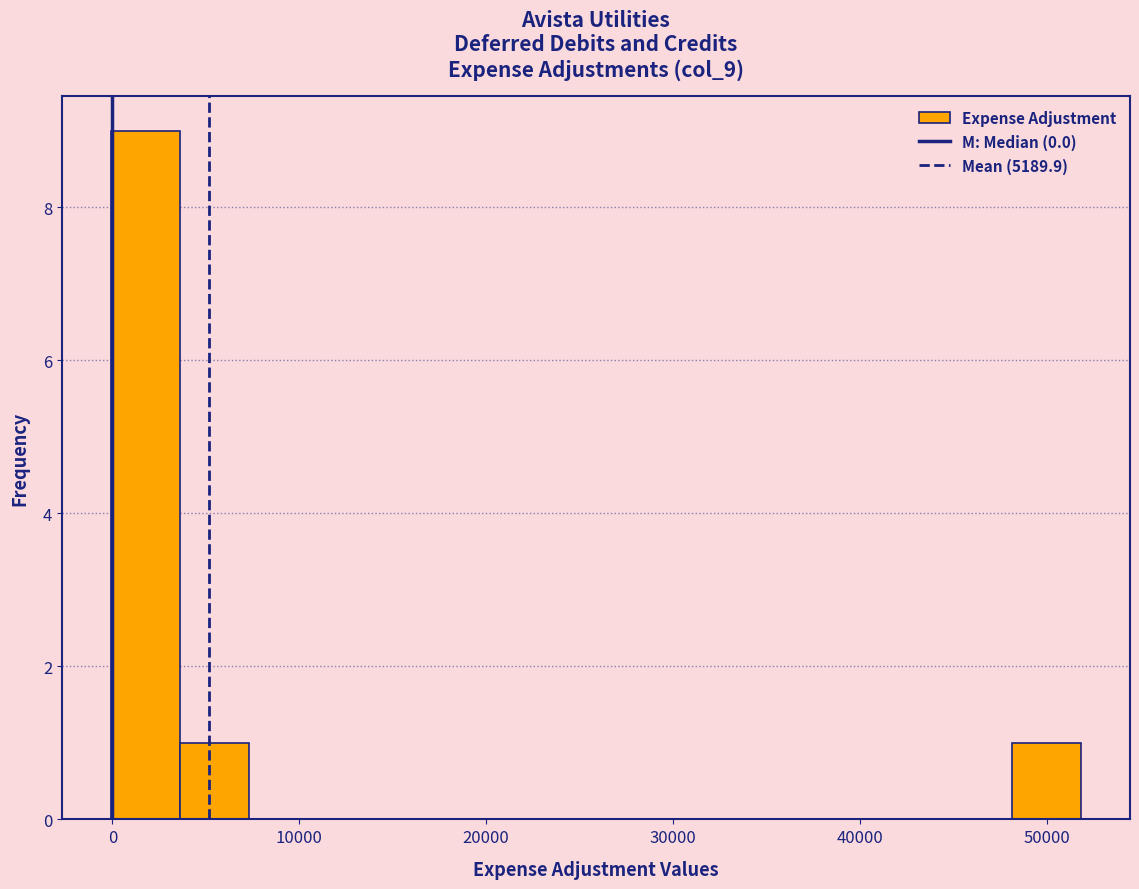

Read against the x-axis, roughly where is the centre of the tallest bar?

2000